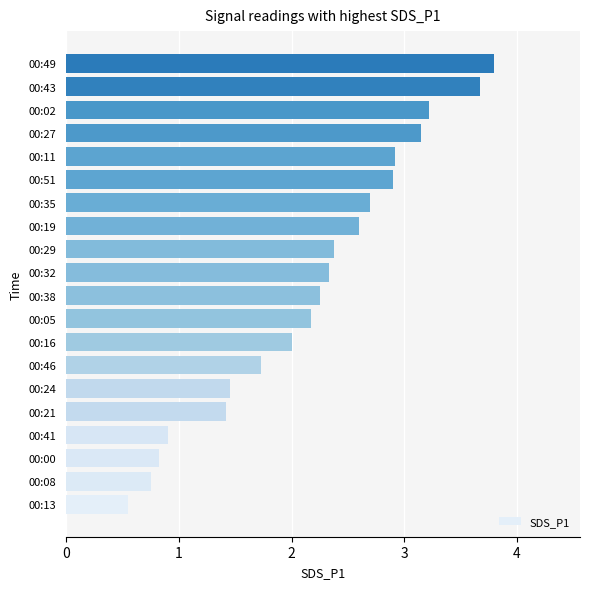

The chart shows a value of 0.6 at 00:24. True or false?

False